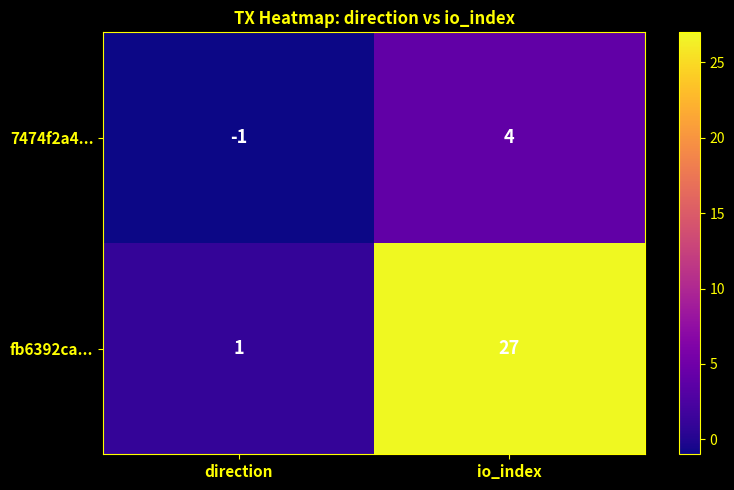

Which category has the lowest value in the fb6392ca... series?

direction